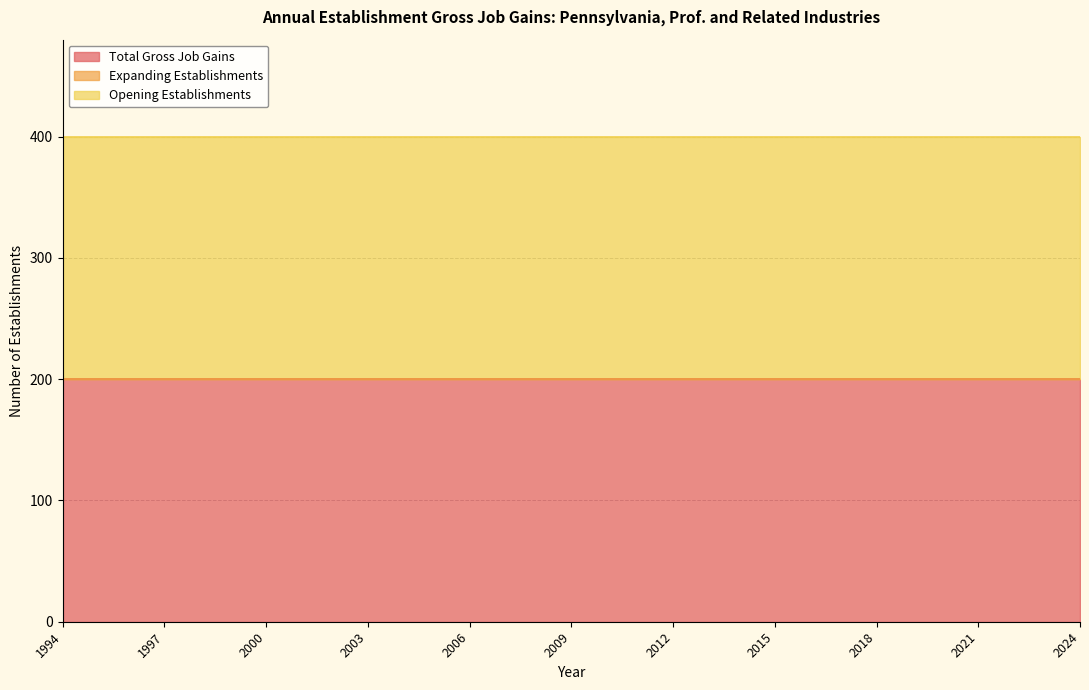

Does the chart have visible grid lines?

Yes